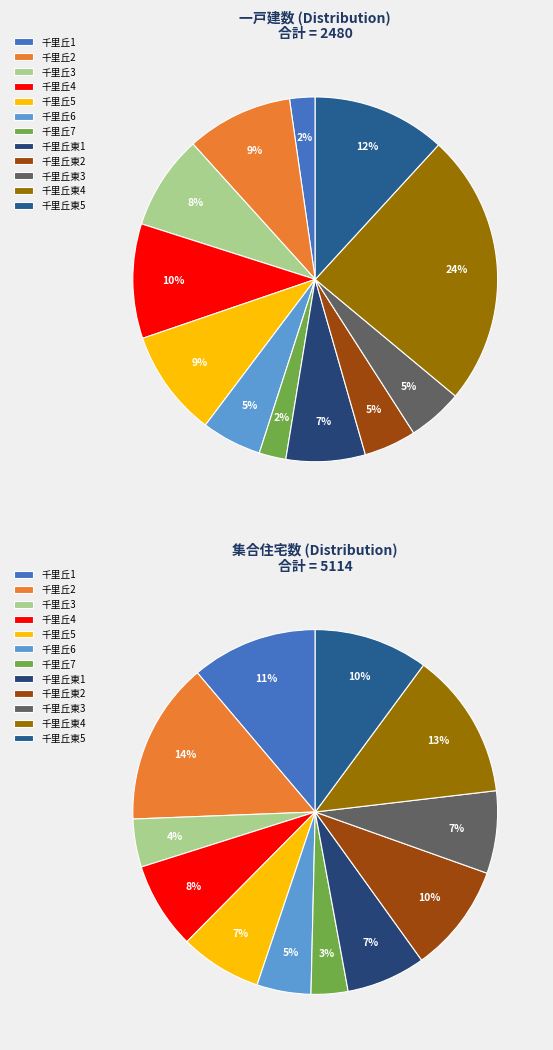

To the nearest percent, what is the difference between the largest and smallest slice percentages?

11%